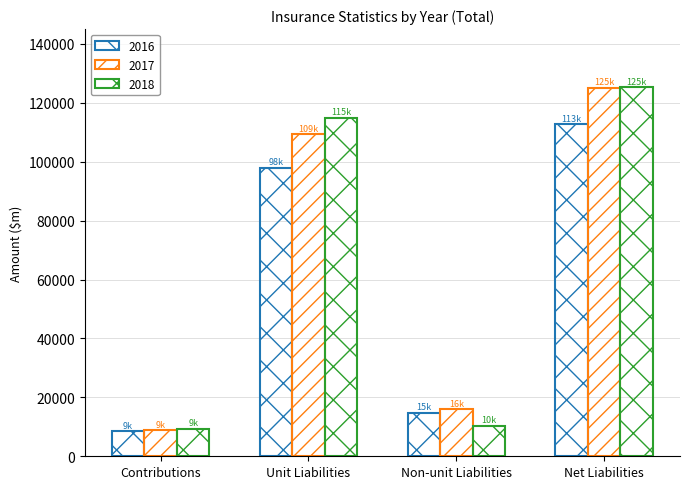

How many bars are there in each group?

3